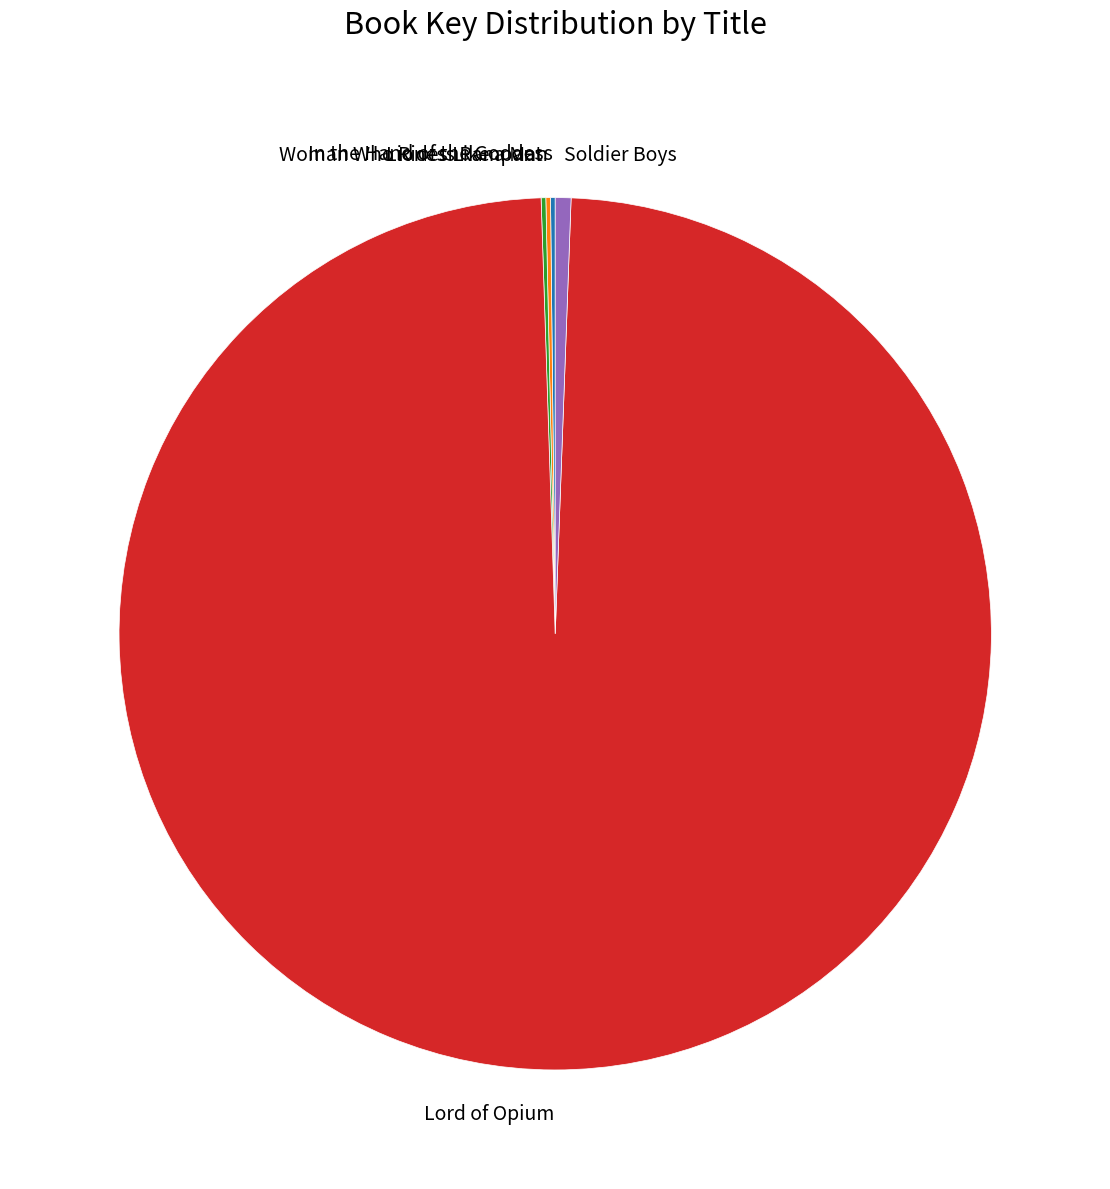

What is the largest slice in the pie chart?

Lord of Opium